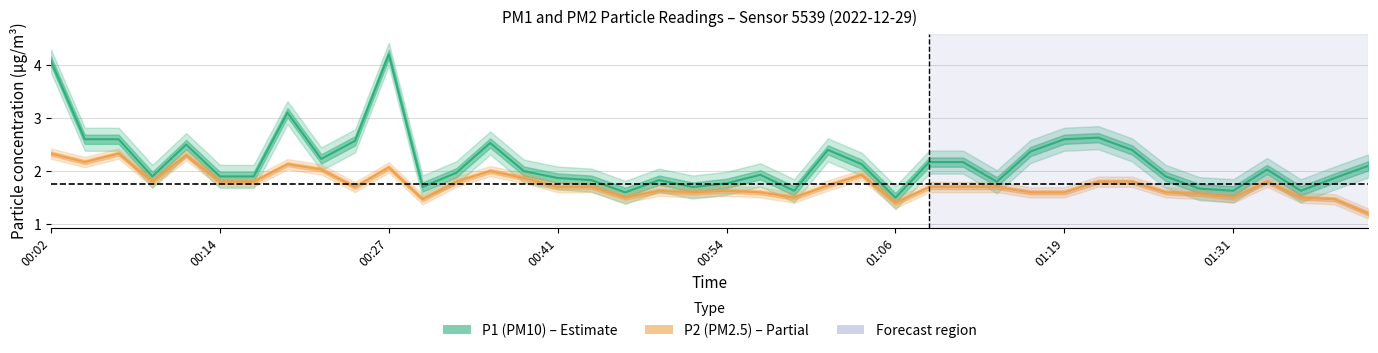

The value of P2 at 01:31 is 2.0. True or false?

False